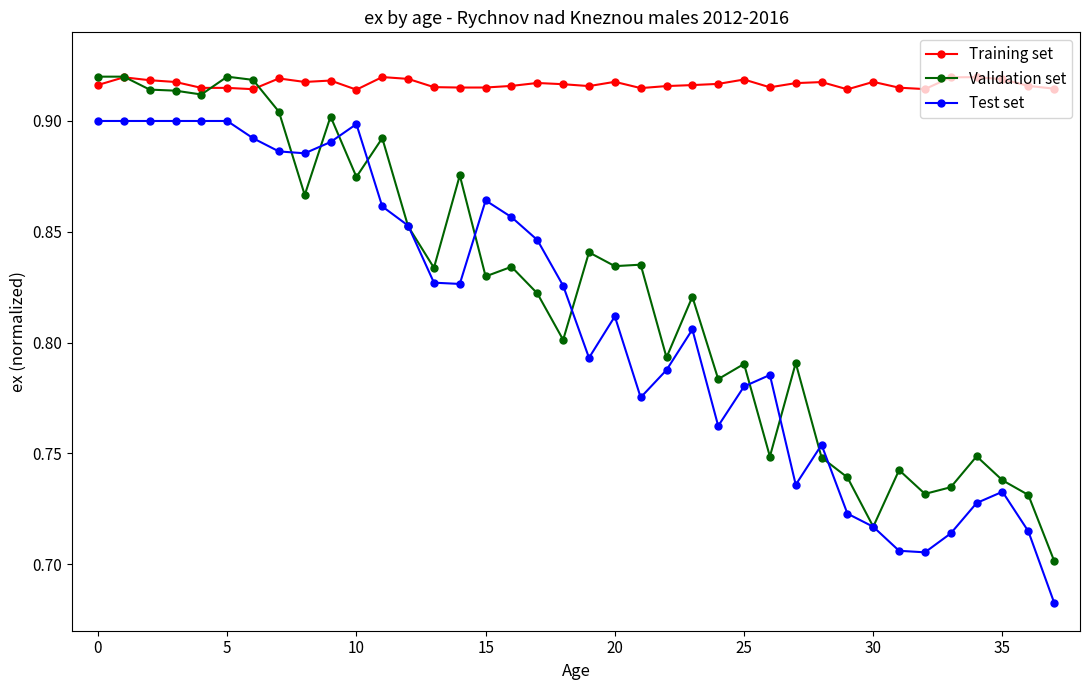

Count the Validation set values in the range 0 to 1.

38